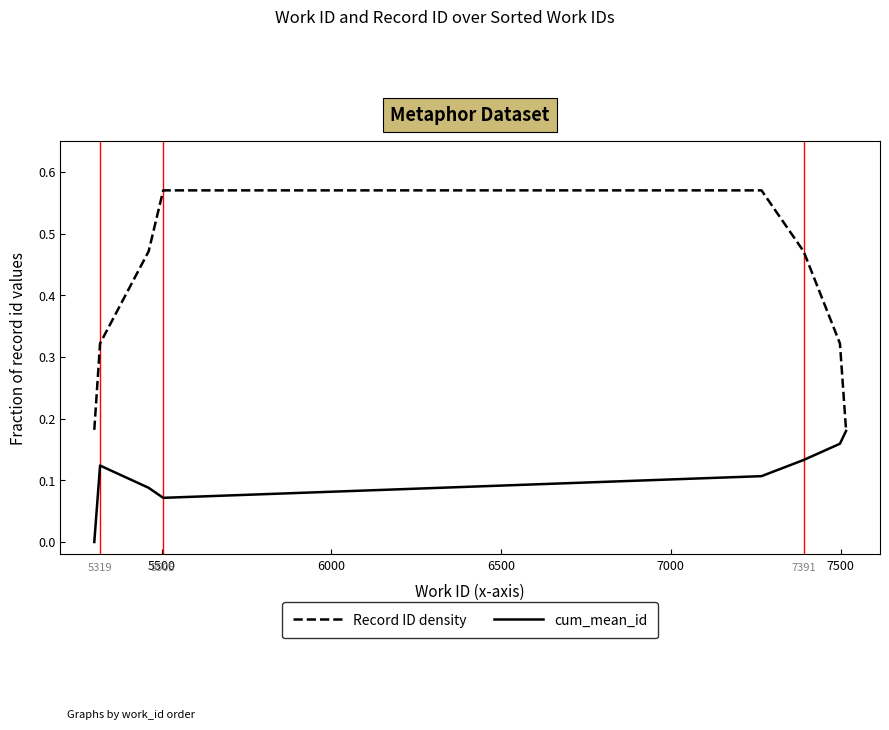

Which series has the largest range (max minus min)?

Record ID density